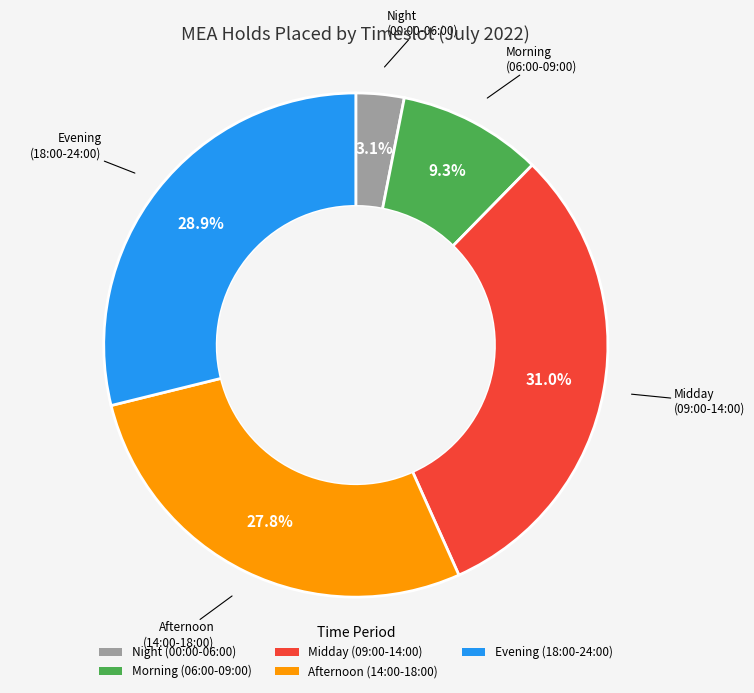

Which slice is the smallest?

Night (00:00-06:00)